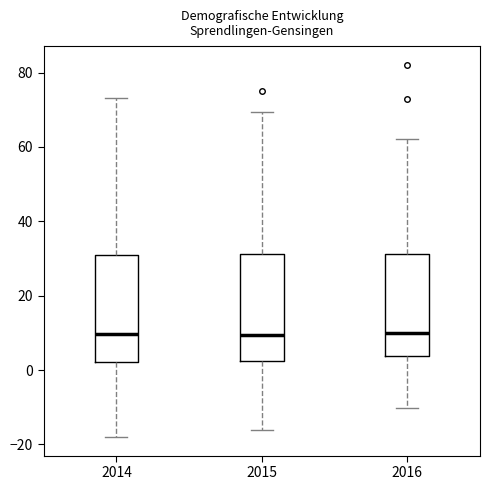

Reading left to right, read every box against the y-axis: the position of its median line, the range the box covers, and the ends of its whiskers. The values are not printed on the chart, so give them approximately, as read against the axis.

2014: median 10, box 2 to 30, whiskers -18 to 74
2015: median 10, box 2 to 32, whiskers -16 to 70
2016: median 10, box 4 to 32, whiskers -10 to 62